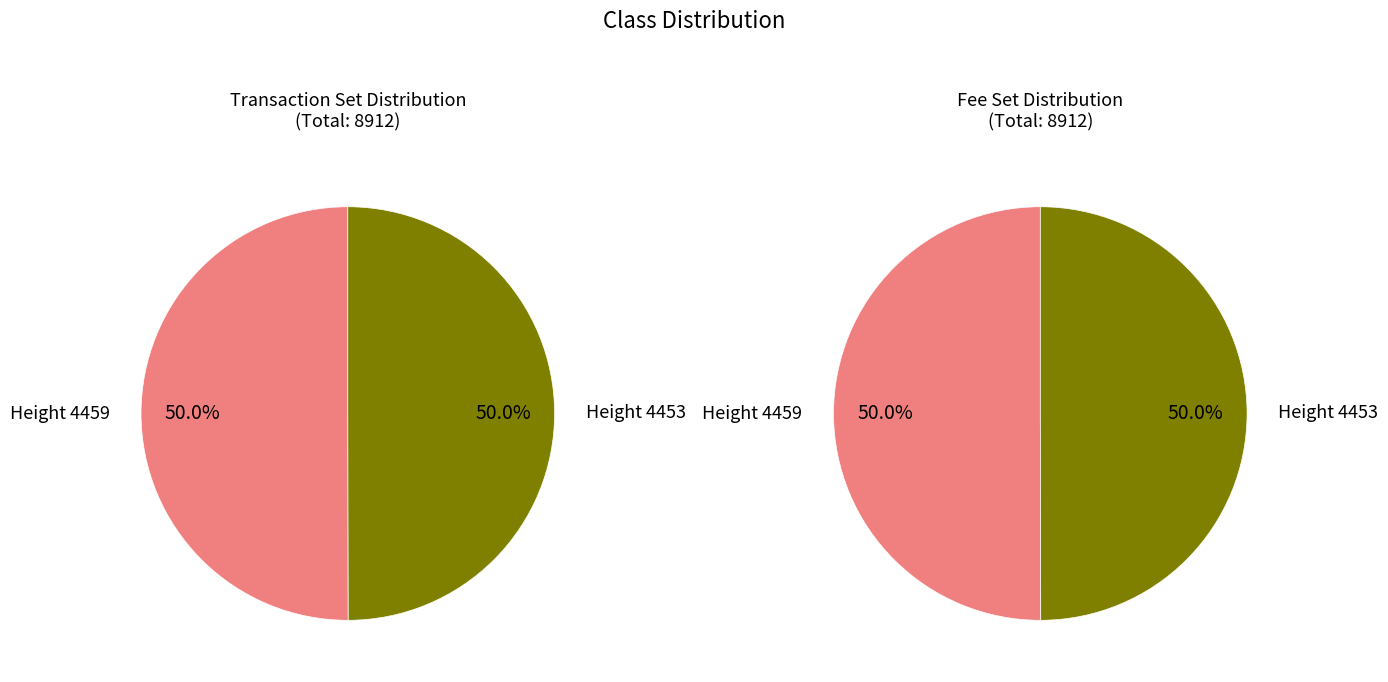

Which slice is the largest?

Height 4459